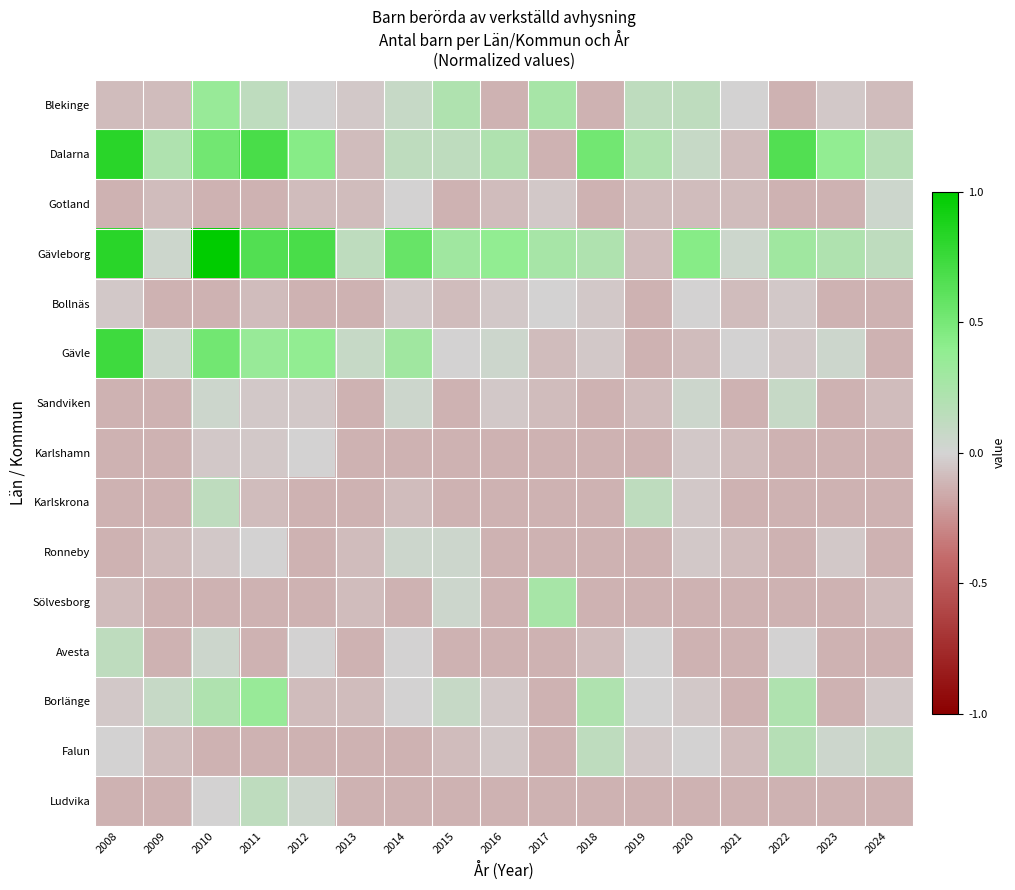

List the series in order of their peak value, lowest first.

Bollnäs, Karlshamn, Gotland, Ronneby, Sandviken, Karlskrona, Avesta, Ludvika, Falun, Sölvesborg, Blekinge, Borlänge, Gävle, Dalarna, Gävleborg